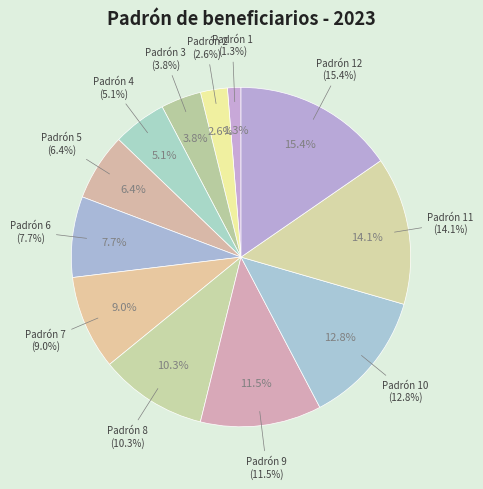

Which category has the biggest portion of the pie?

Padrón 12